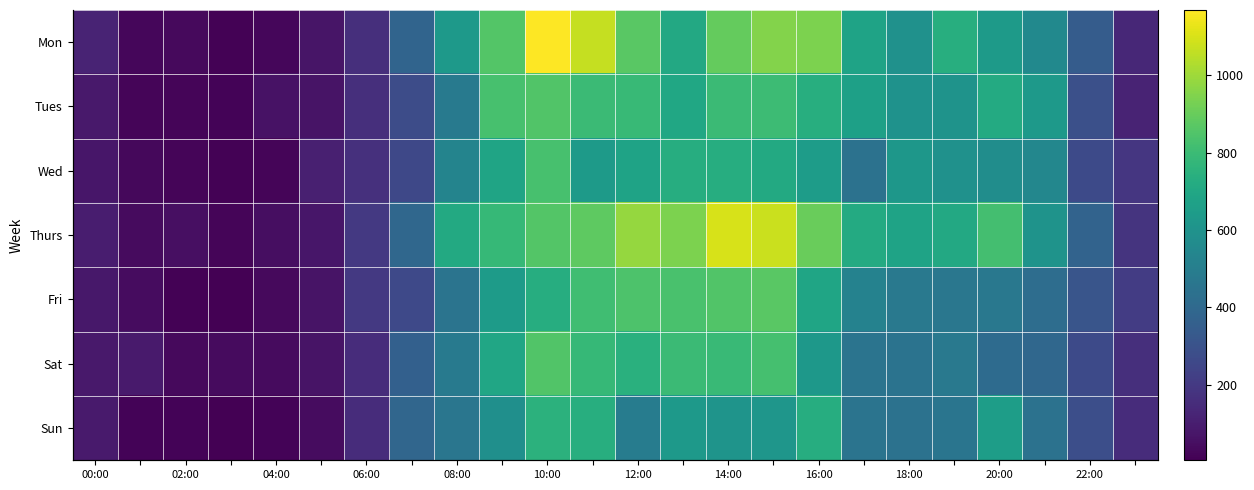

List the series in order of their peak value, highest first.

Mon, Thurs, Fri, Sat, Tues, Wed, Sun